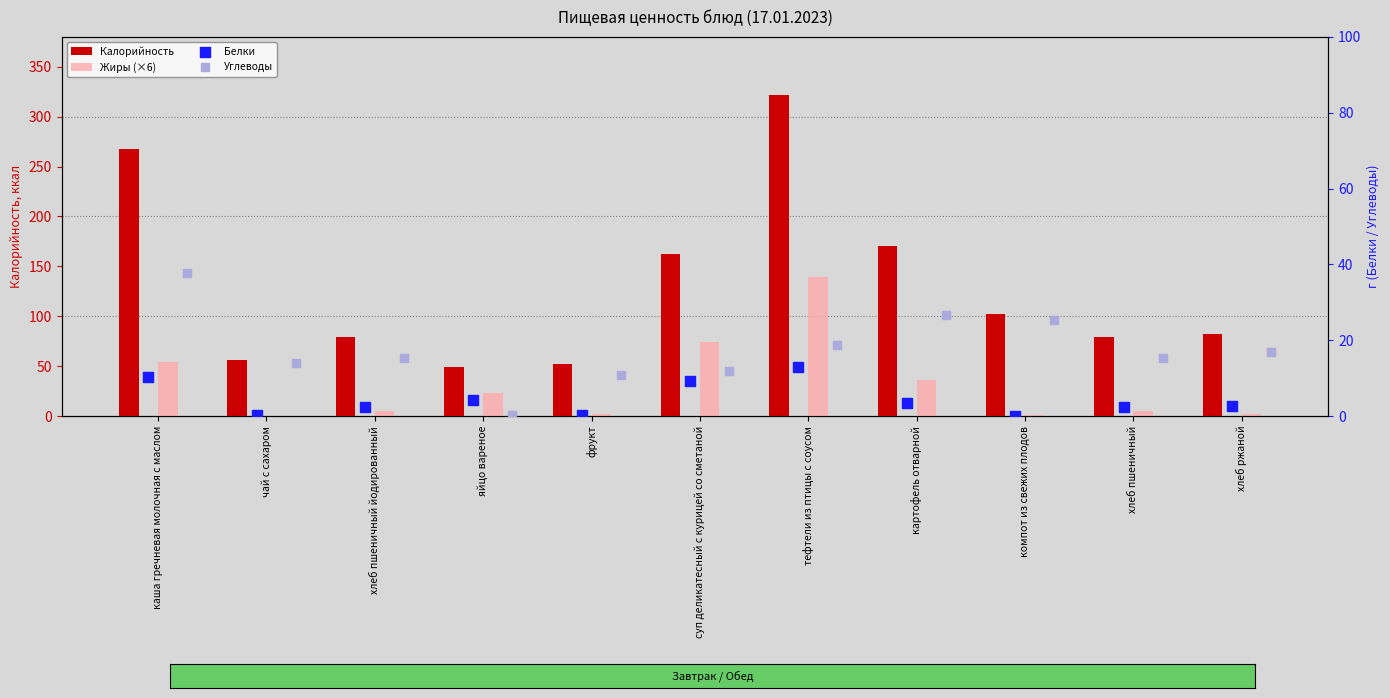

What is the total value across all series at тефтели из птицы с соусом?

493.4